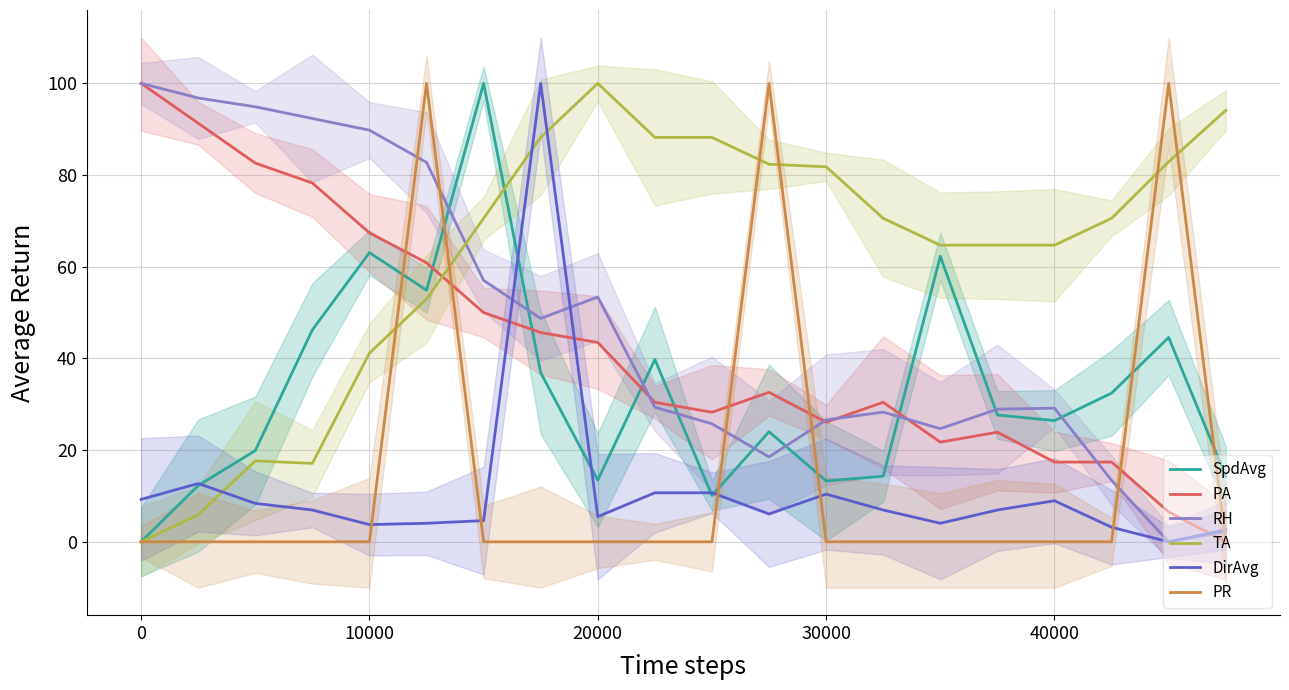

Reading left to right, extract all data points from this chart.

SpdAvg: 0.0	12.3	19.9	46.2	63.1	54.9	100.0	36.9	13.5	39.8	10.1	24.0	13.3	14.3	62.3	27.7	26.4	32.4	44.6	14.3
PA: 100.0	91.3	82.6	78.3	67.4	60.9	50.0	45.7	43.5	30.4	28.3	32.6	26.1	30.4	21.7	23.9	17.4	17.4	6.5	0.0
RH: 100.0	96.8	94.9	92.3	89.8	82.8	57.0	48.7	53.4	29.4	25.7	18.5	26.6	28.3	24.7	28.9	29.1	13.4	0.0	2.1
TA: 0.0	5.9	17.6	17.1	41.2	52.9	70.6	88.2	100.0	88.2	88.2	82.4	81.8	70.6	64.7	64.7	64.7	70.6	82.9	94.1
DirAvg: 9.2	12.7	8.4	6.9	3.8	4.0	4.6	100.0	5.5	10.7	10.7	6.1	10.4	6.9	4.0	6.9	9.0	3.2	0.0	2.6
PR: 0.0	0.0	0.0	0.0	0.0	100.0	0.0	0.0	0.0	0.0	0.0	100.0	0.0	0.0	0.0	0.0	0.0	0.0	100.0	0.0